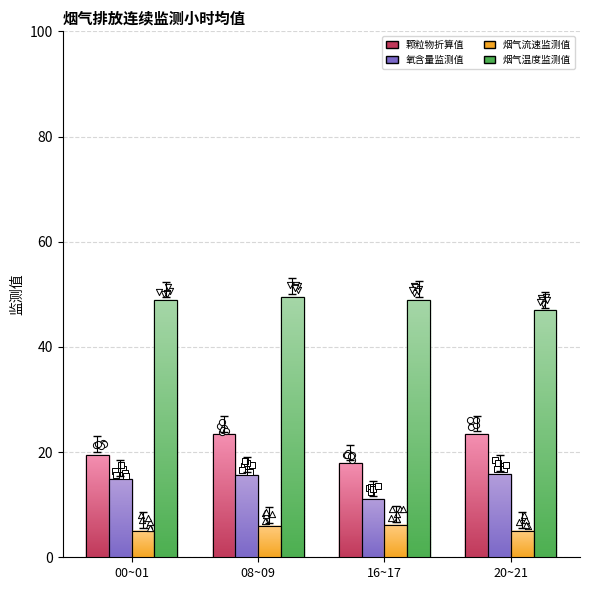

What is the total value across all series at 00~01?

88.4